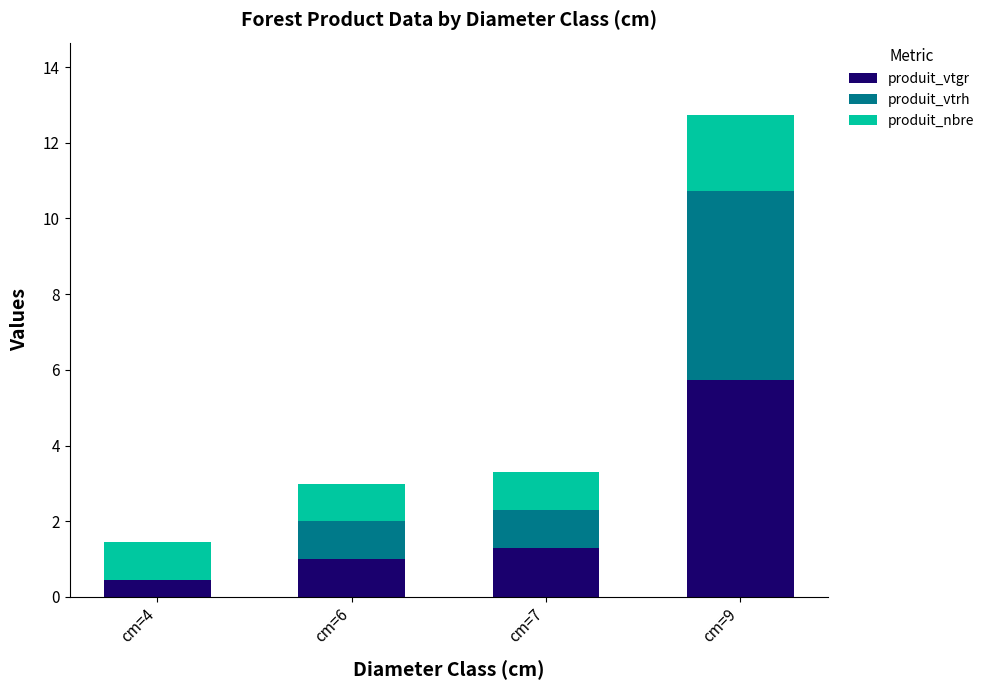

What is the maximum value for produit_vtgr?

5.7